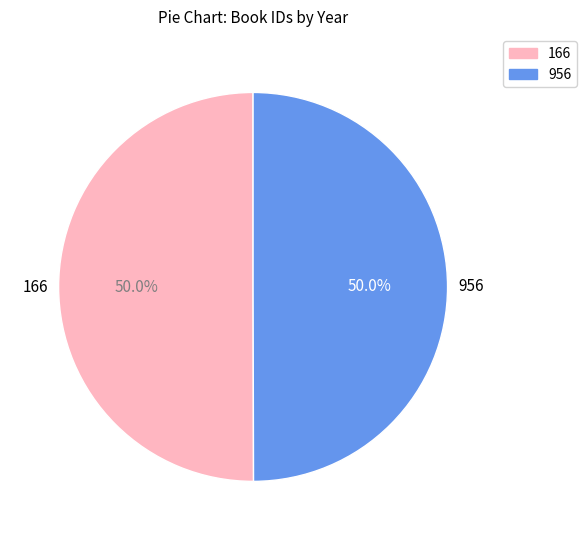

What is the ratio of the value at 956 to the value at 166?

1.0